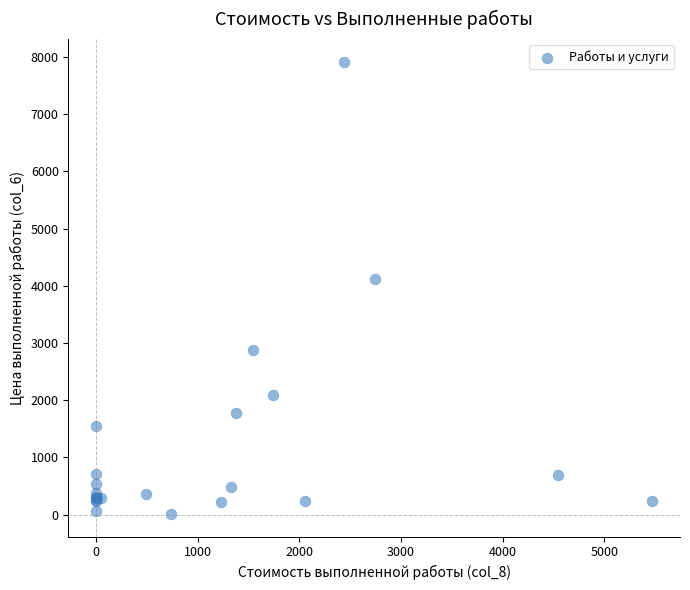

What Y value in the scatter plot is closest to 3962?

4119.7